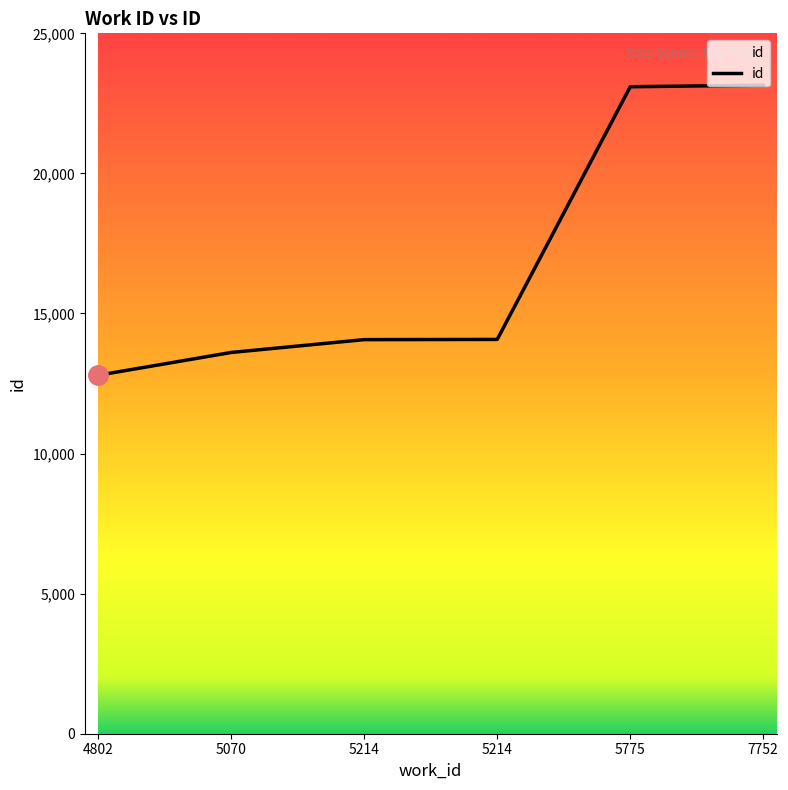

How many series are shown in this chart?

1